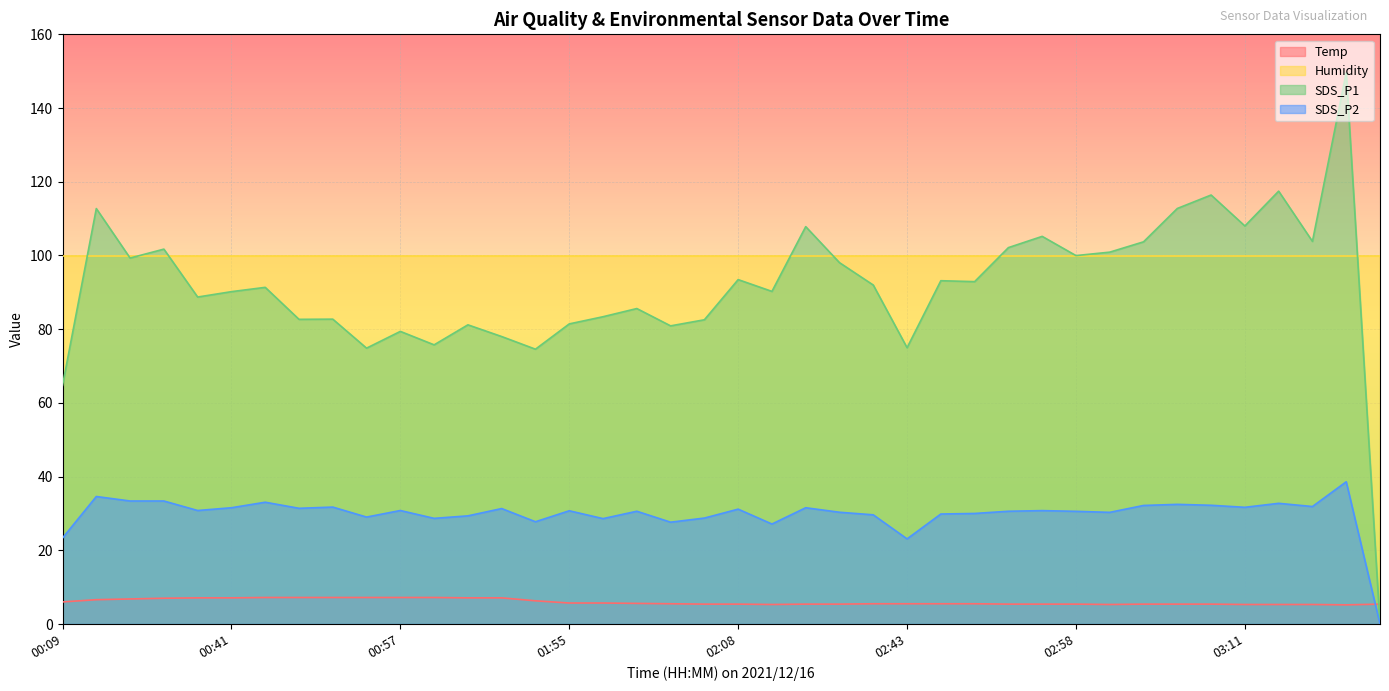

What is the maximum value for SDS_P2?

38.6